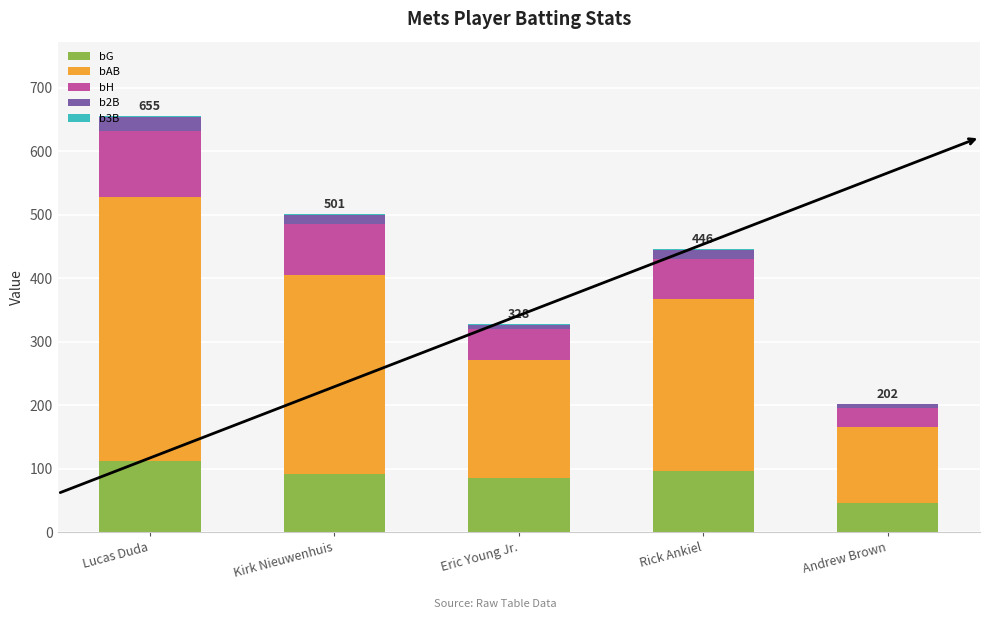

What is the maximum value for bG?

111.7